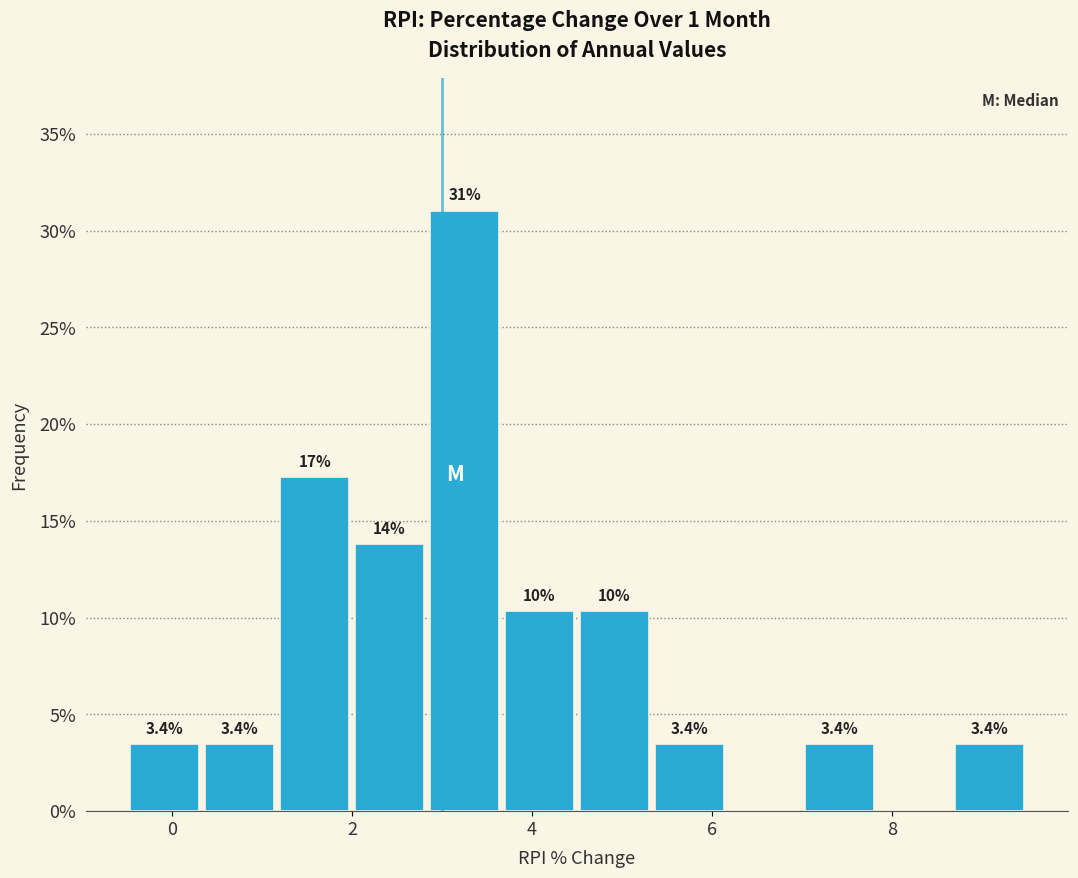

Over which range of the x-axis is the bar tallest?

2.8 to 3.6